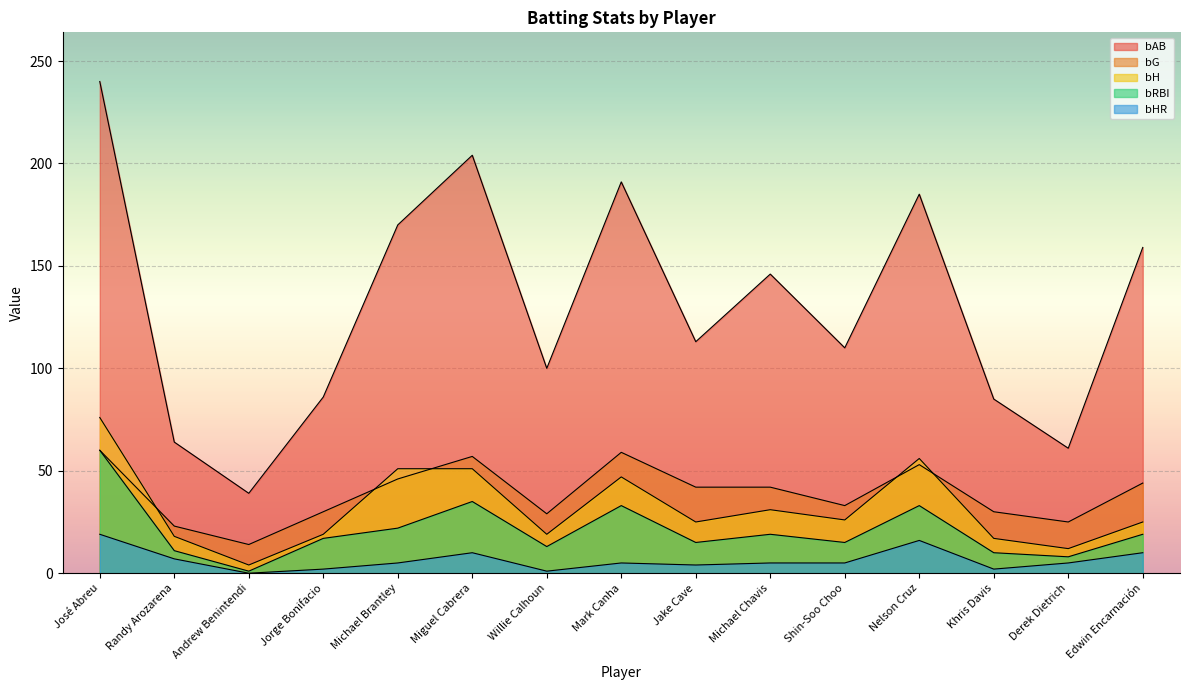

At which category does the chart reach its minimum across all series?

Andrew Benintendi